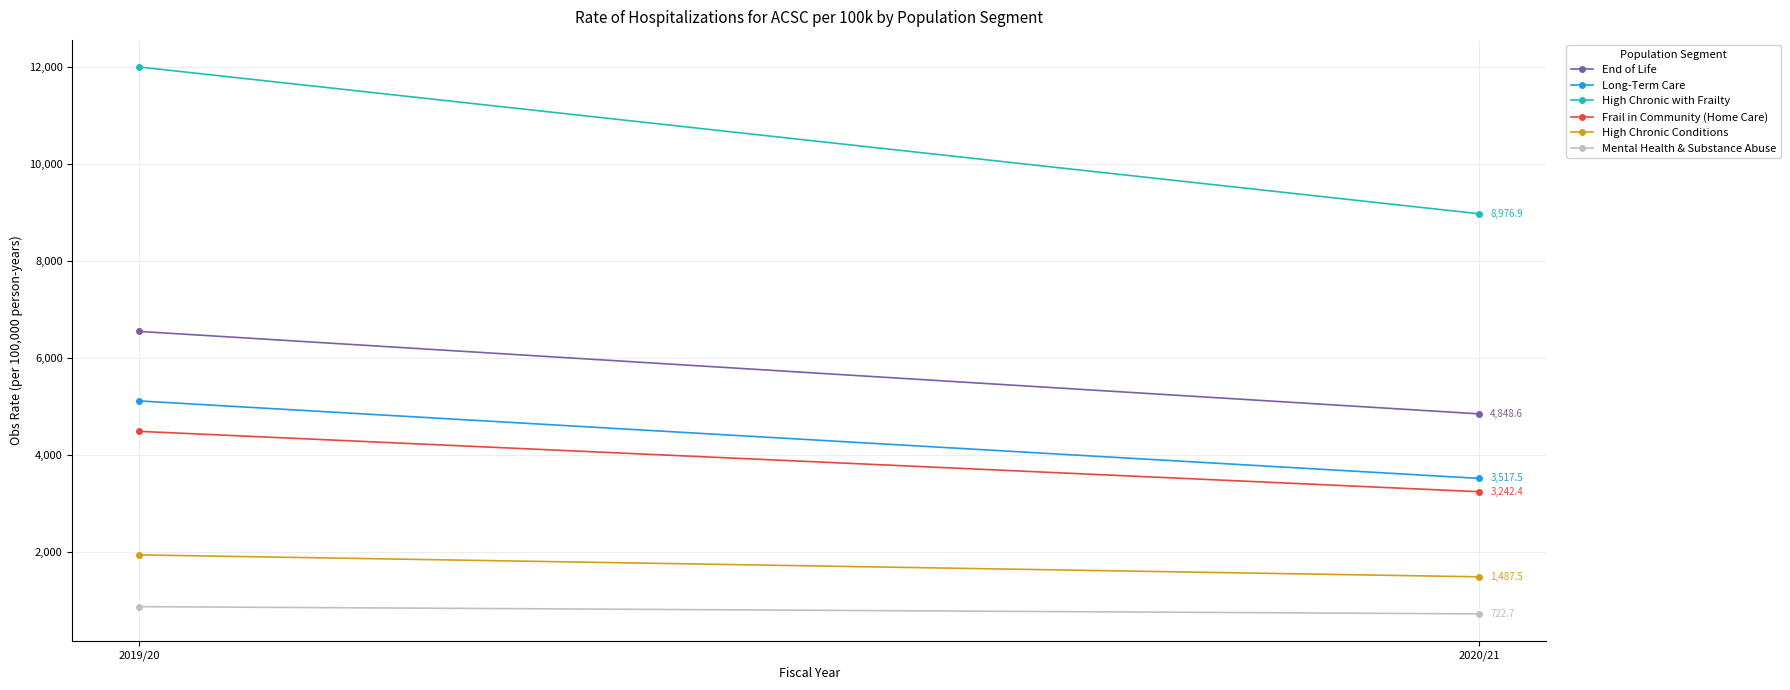

How many values in the High Chronic with Frailty series are below 12004?

1